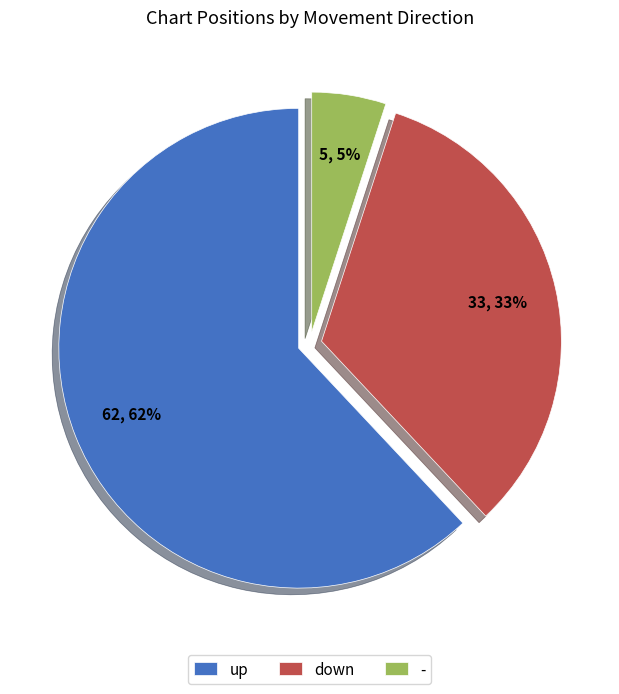

Which slice represents more than half of the pie?

up